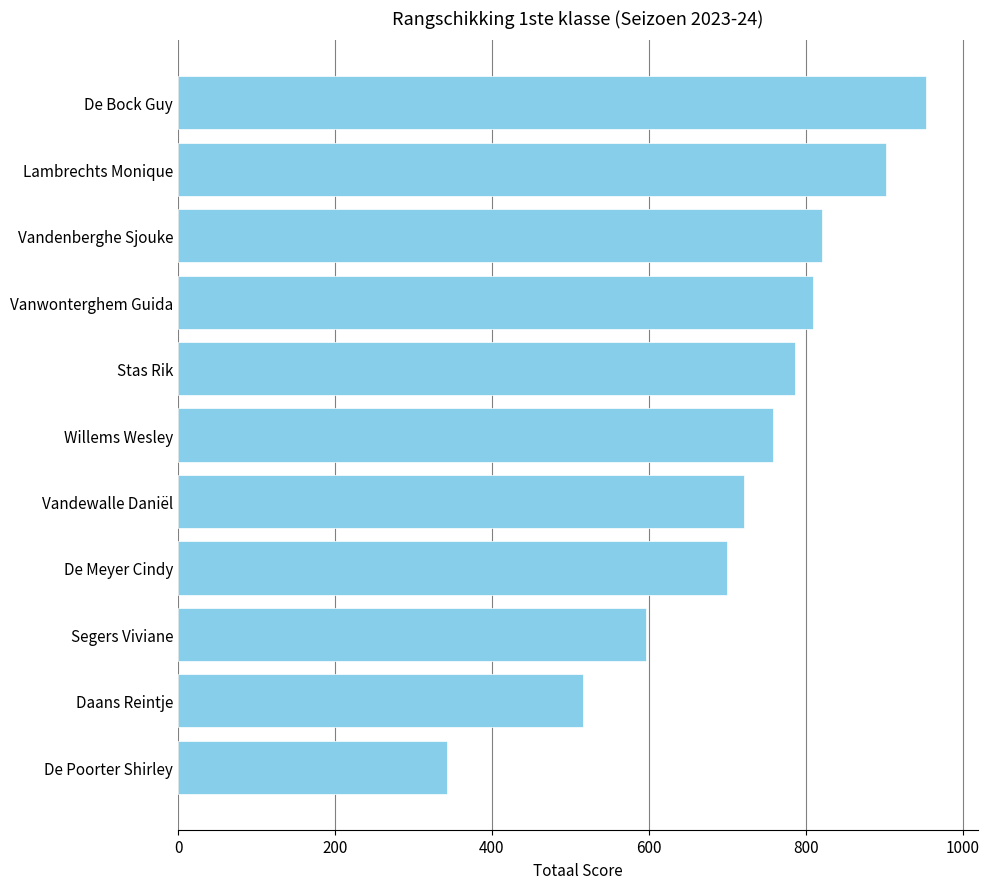

Reading bottom to top, extract all data points from this chart.

De Poorter Shirley=343	Daans Reintje=516	Segers Viviane=596	De Meyer Cindy=700	Vandewalle Daniël=721	Willems Wesley=759	Stas Rik=786	Vanwonterghem Guida=809	Vandenberghe Sjouke=821	Lambrechts Monique=902	De Bock Guy=953